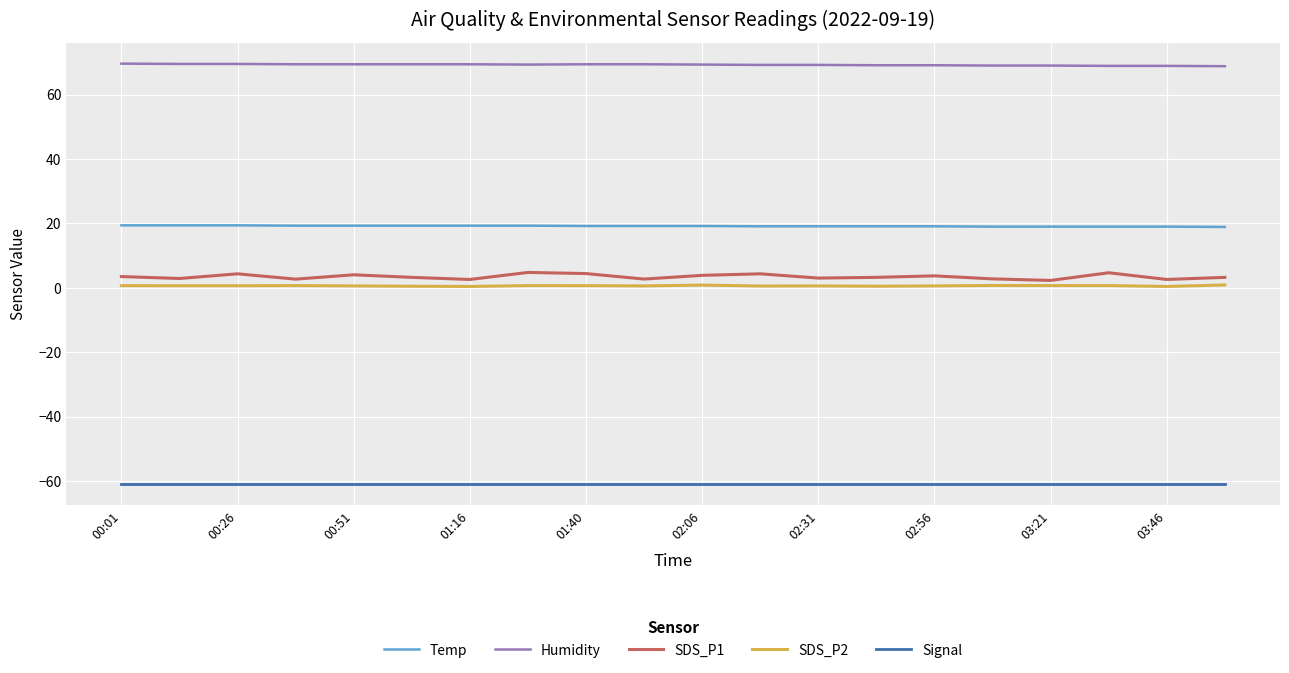

What is the maximum value shown in the chart?

69.6